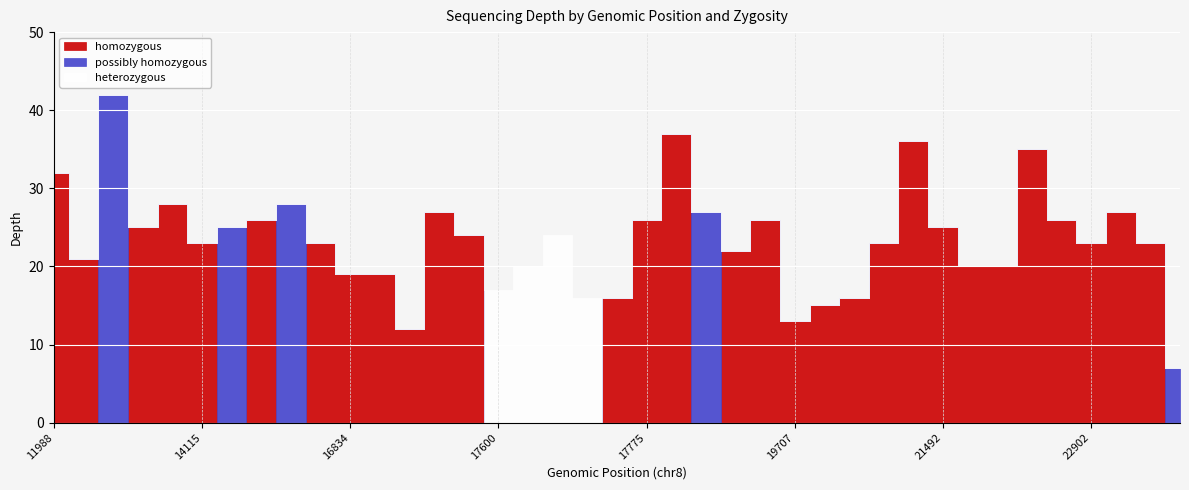

Which series has the largest range (max minus min)?

possibly homozygous